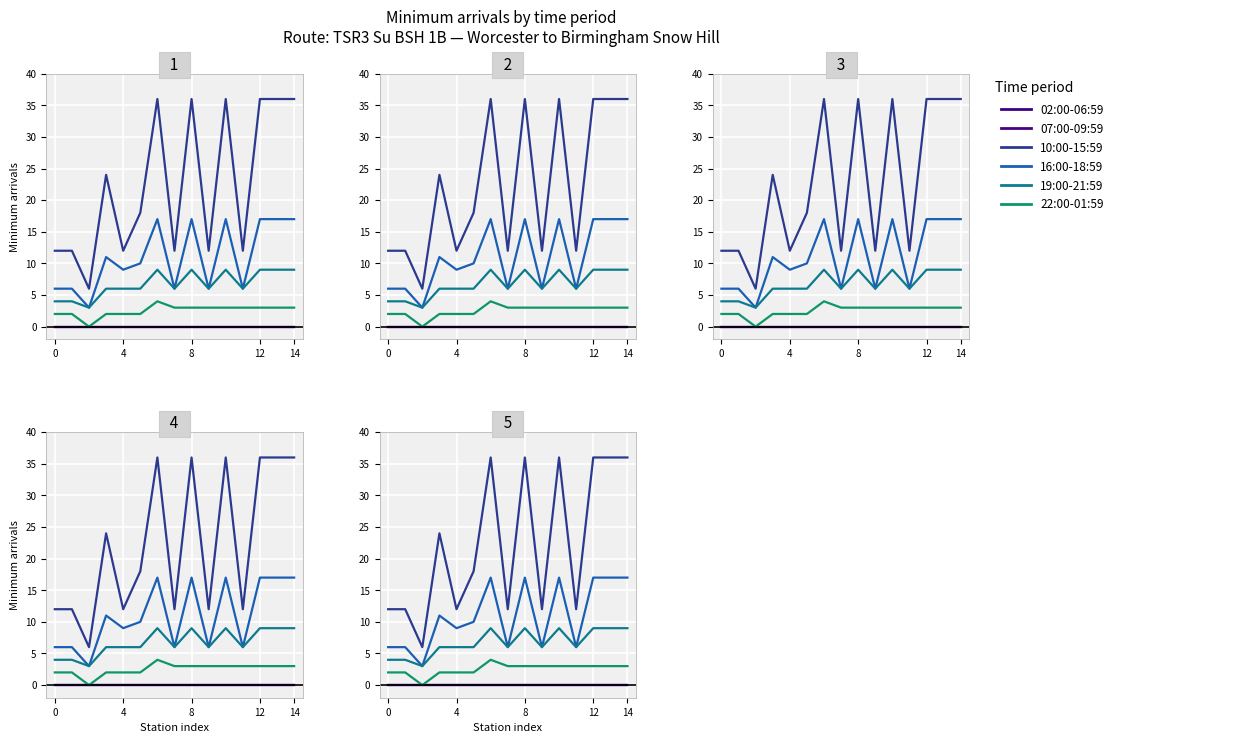

How many categories are shown in the chart?

15